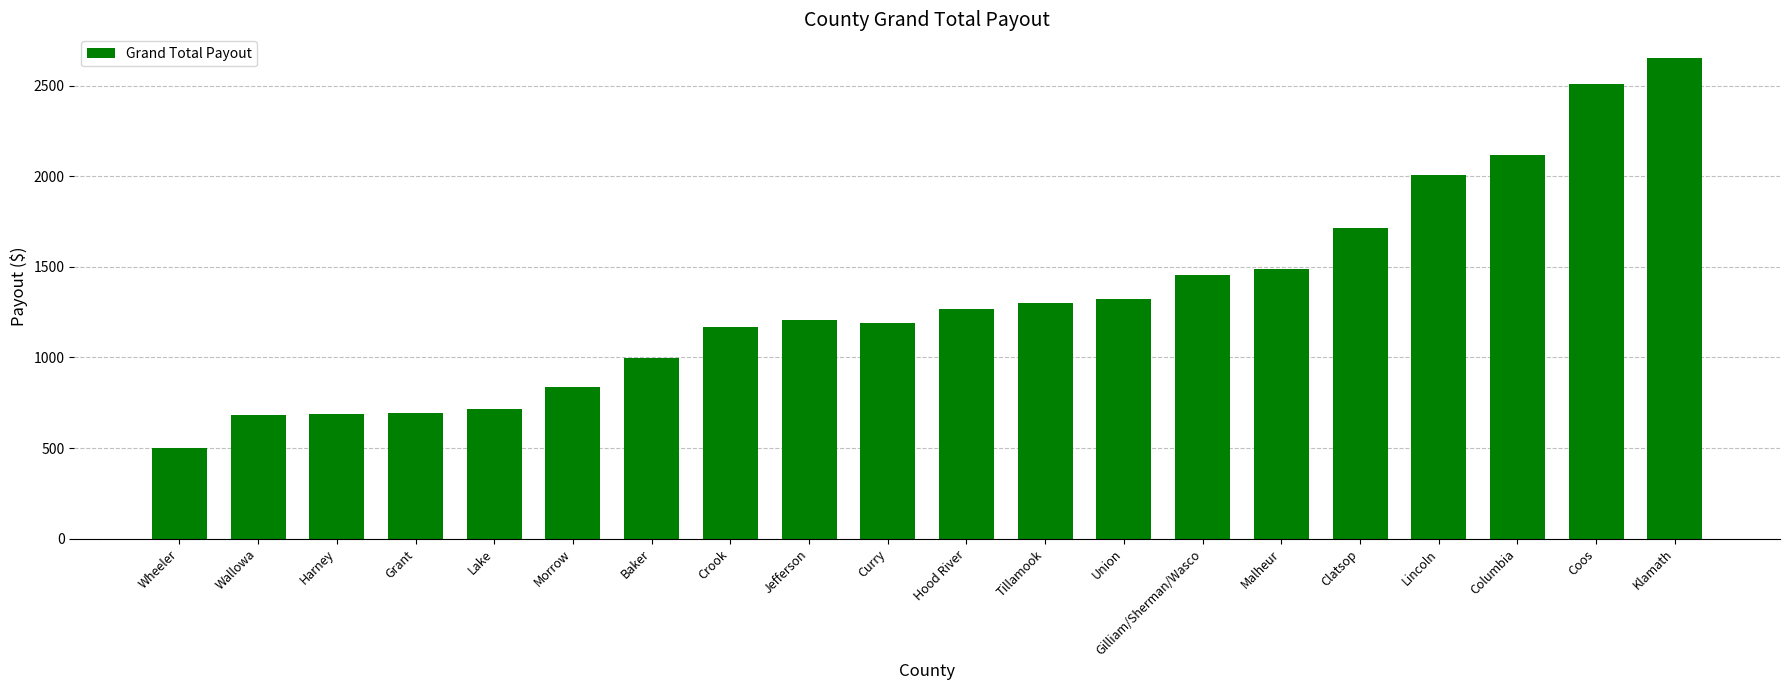

Read the value at Coos.

2509.3